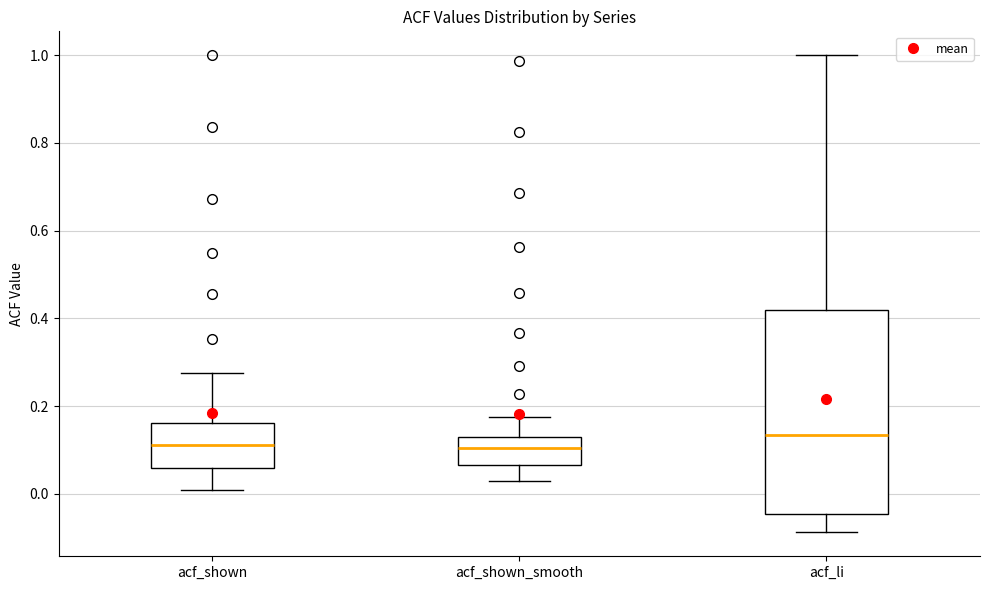

Which box is the tallest, from its lower edge to its upper edge?

acf_li